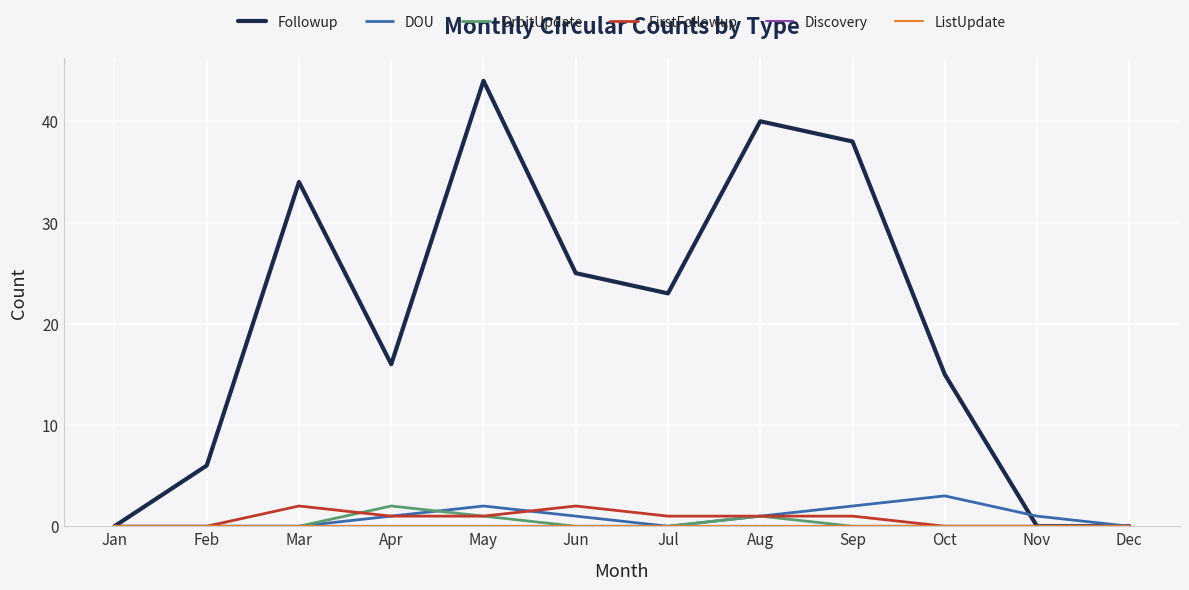

Does the chart have visible grid lines?

Yes